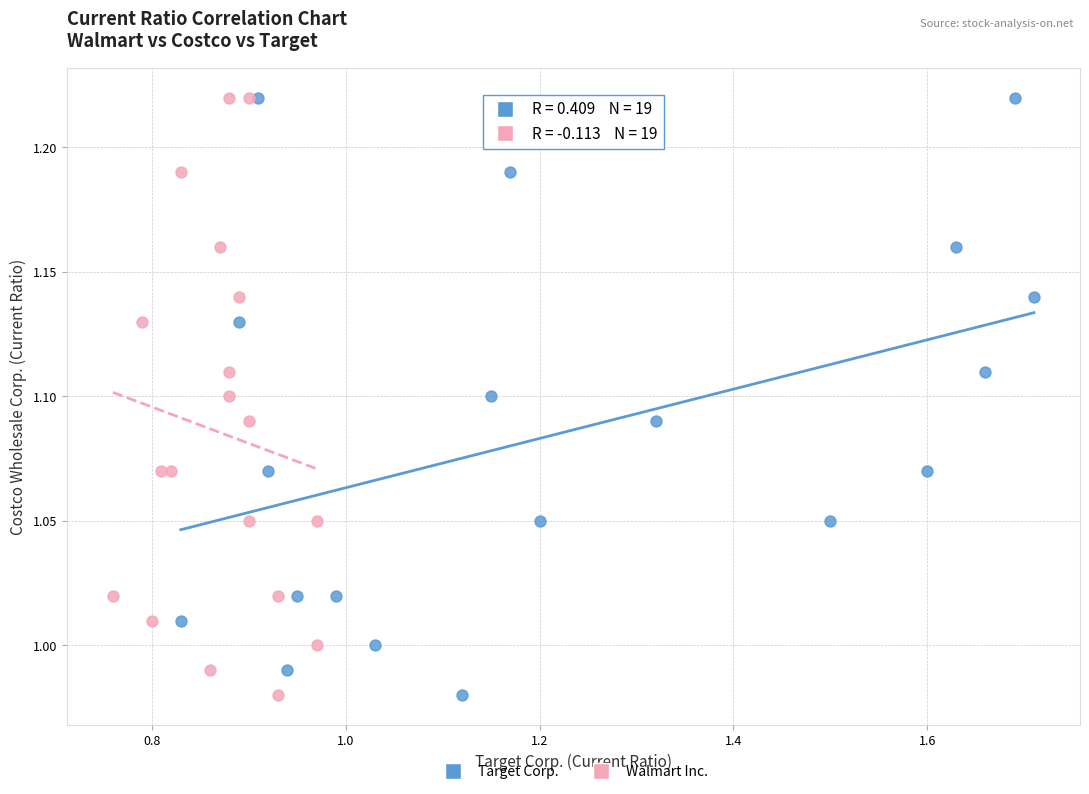

What are all the series names shown in the legend?

Target Corp., Walmart Inc.